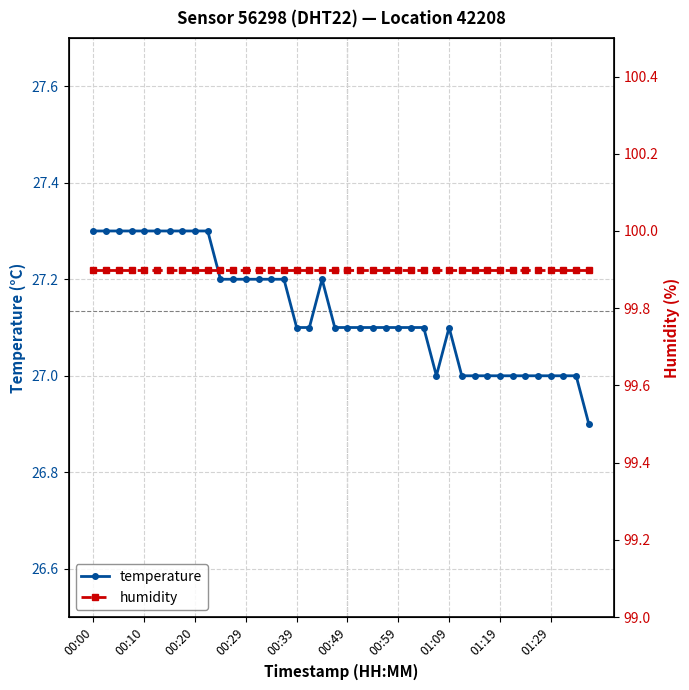

At which category is the sum across all series the highest?

00:00